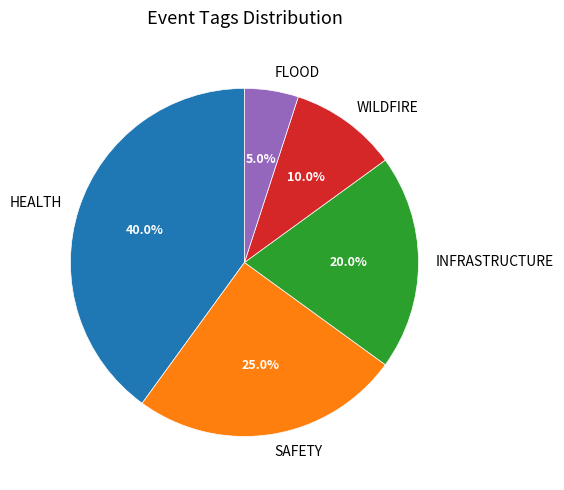

What percentage is NOT represented by WILDFIRE?

90.0%